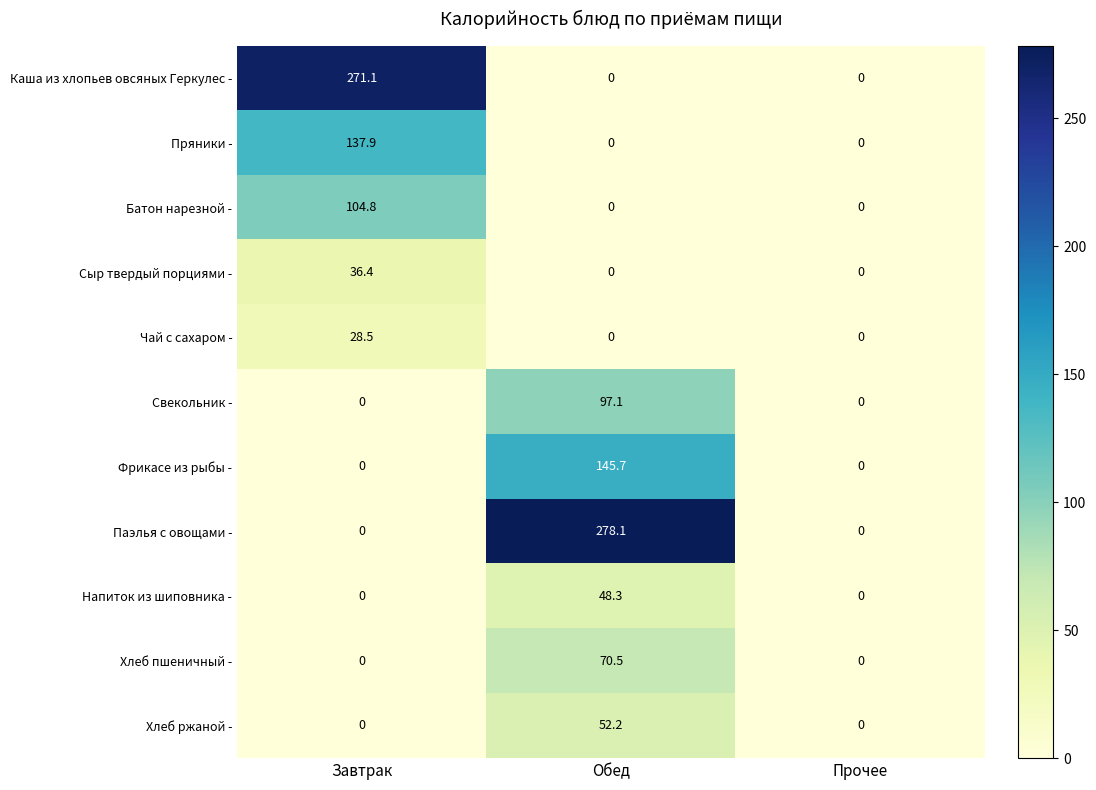

What is the sum of the Свекольник - values at Прочее and Обед?

97.1